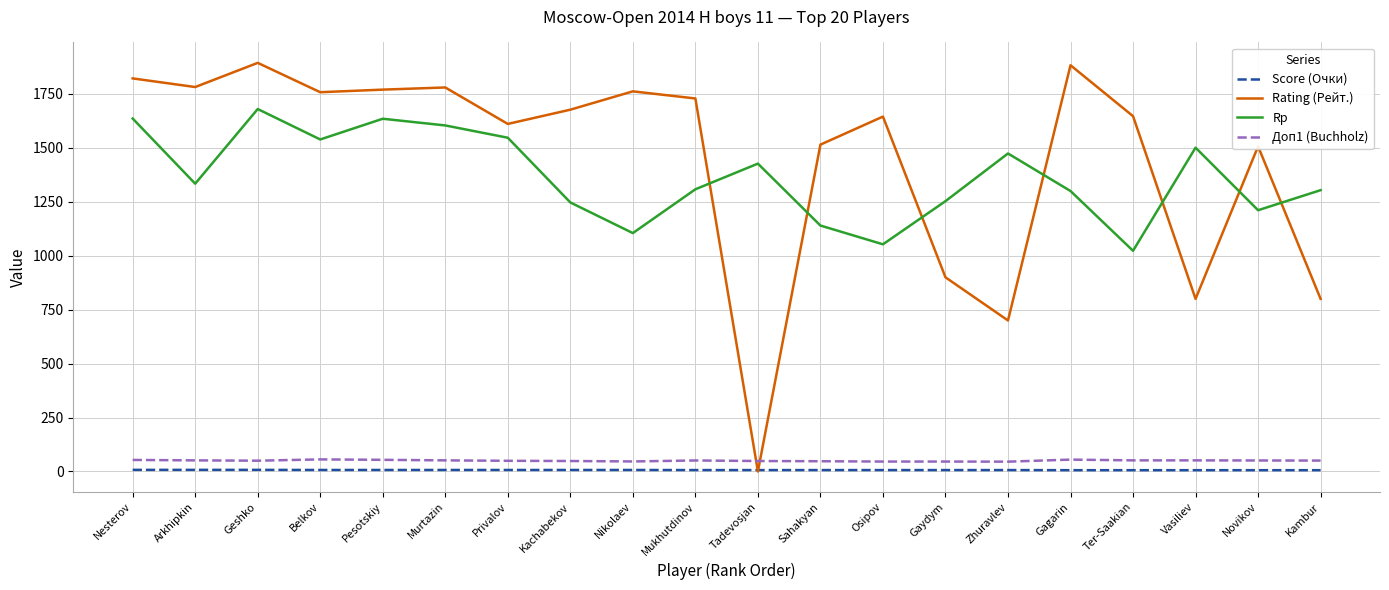

What is the greatest value displayed?

1894.0